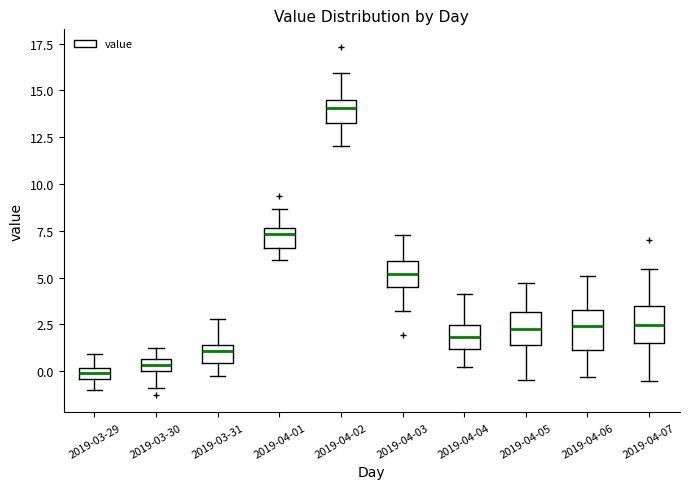

Where is the upper edge of the box for 2019-03-29 on the y-axis? The values are not printed on the chart, so give them approximately, as read against the axis.

0.0